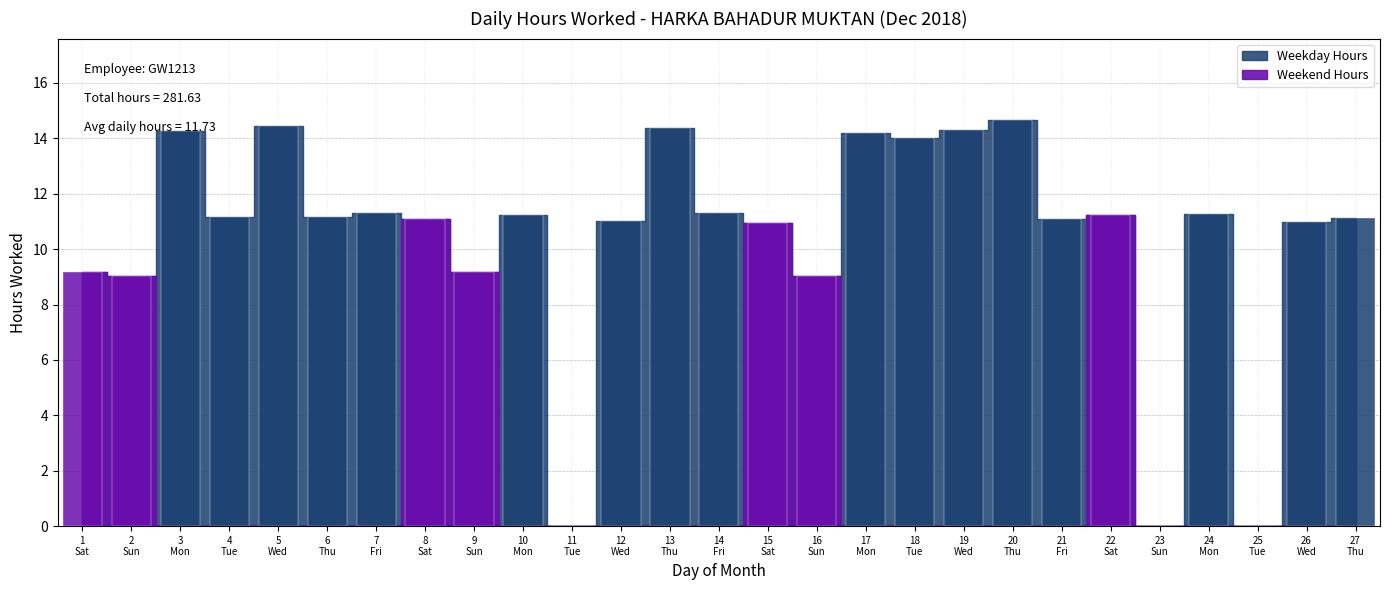

What is the approximate value at 21?

11.1